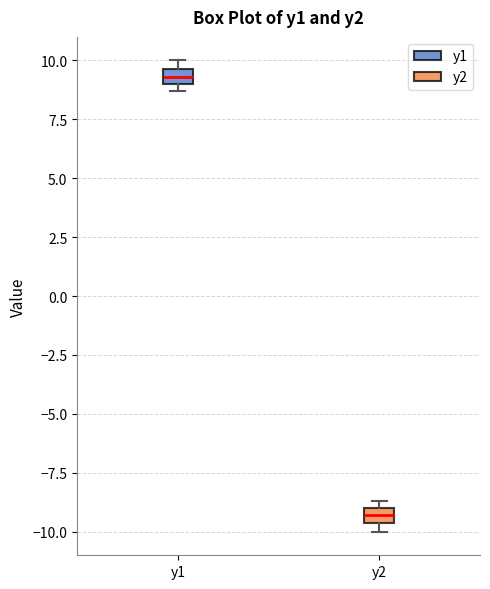

Which box has the highest median line?

y1